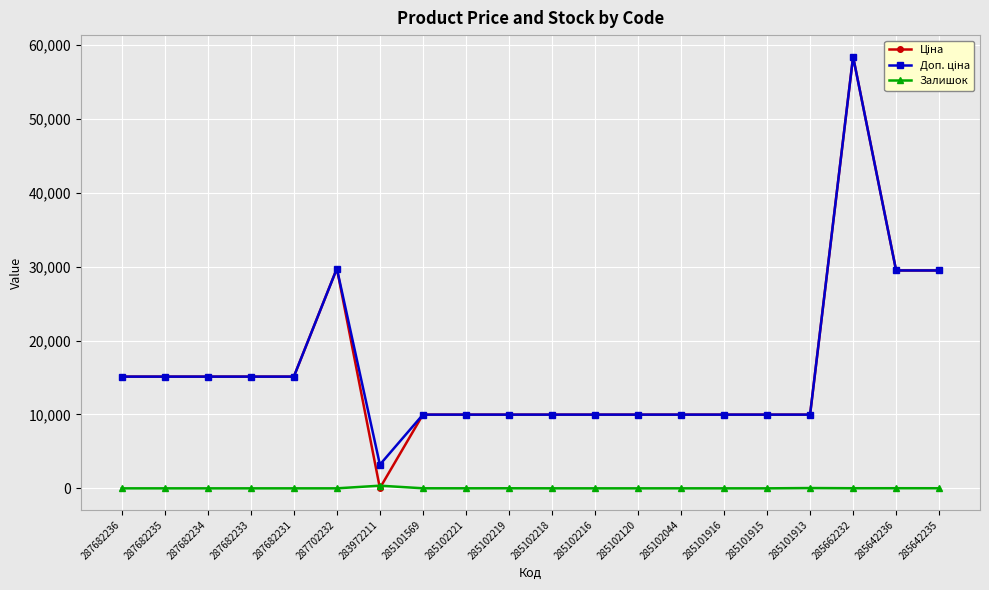

Which category has the highest value across all series?

285662232